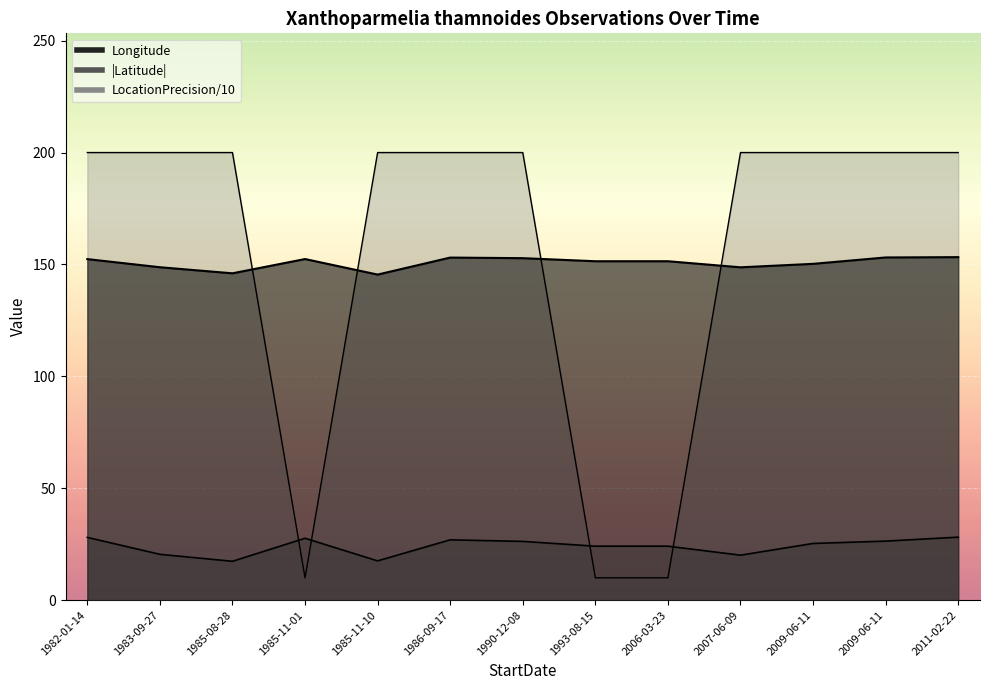

What is the label of the 10th point from the right?

1985-11-01